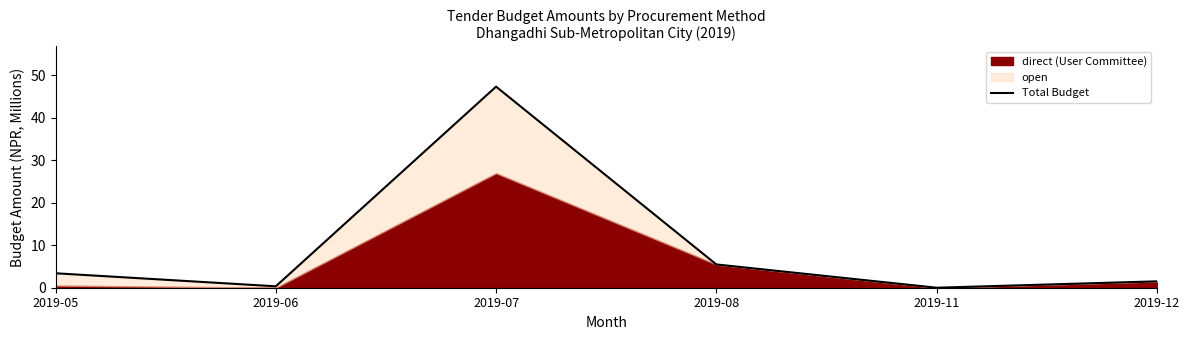

At which category does the chart reach its minimum across all series?

2019-11